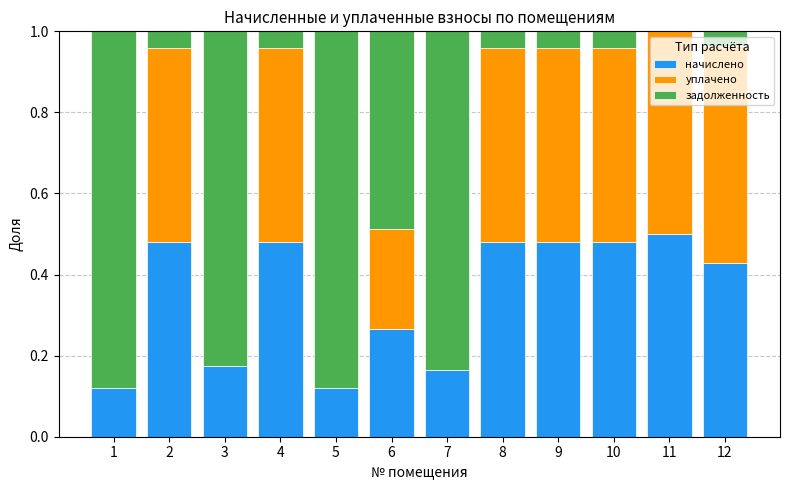

What is the total value across all series at 9?

1.0